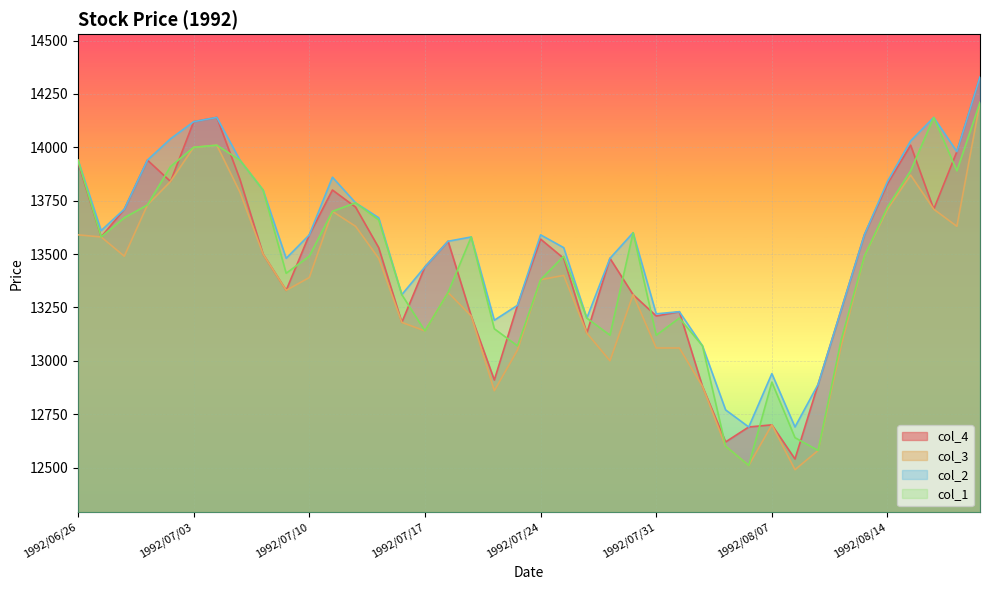

Read the col_1 value at 1992/08/18.

14140